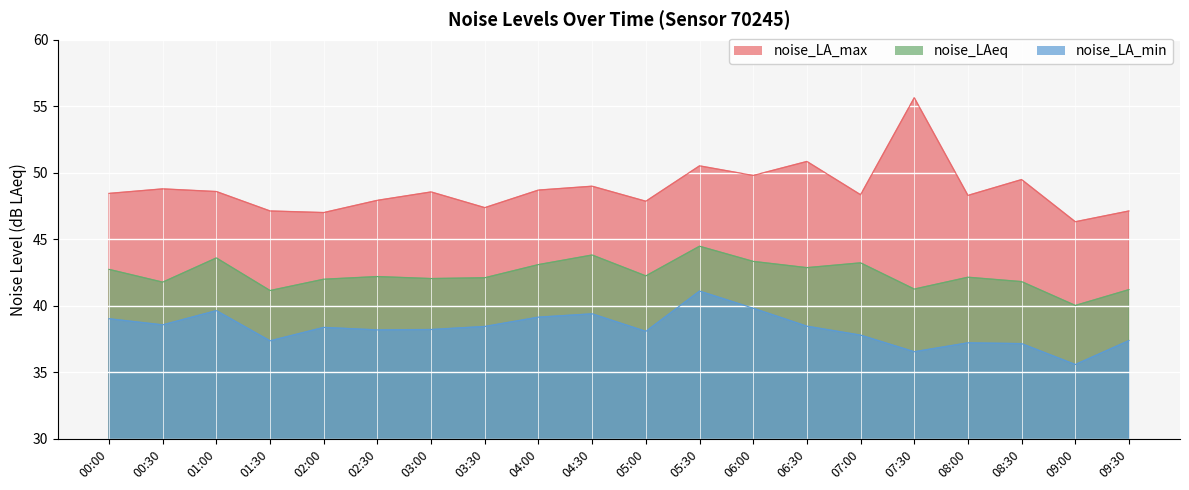

What is the difference between the second highest and minimum values in the noise_LA_max series?

4.5